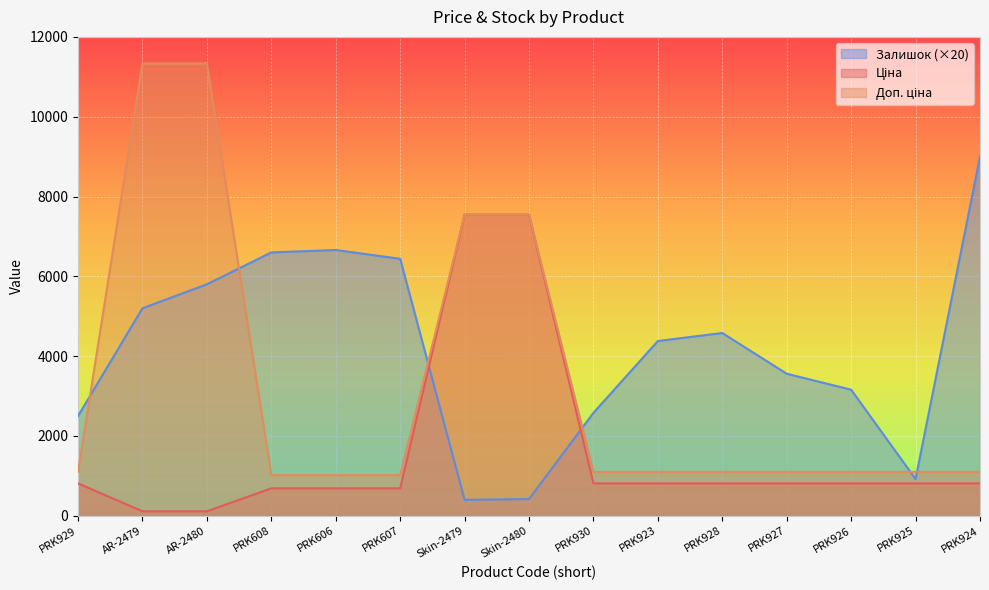

True or false: Доп. ціна and Ціна cross at least once.

False